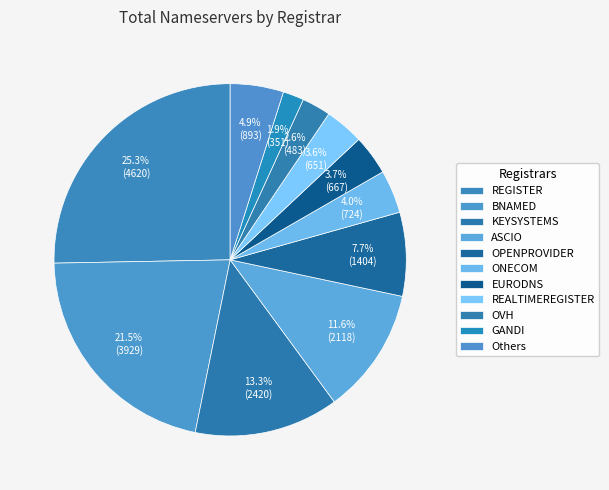

How many segments does this pie chart have?

11